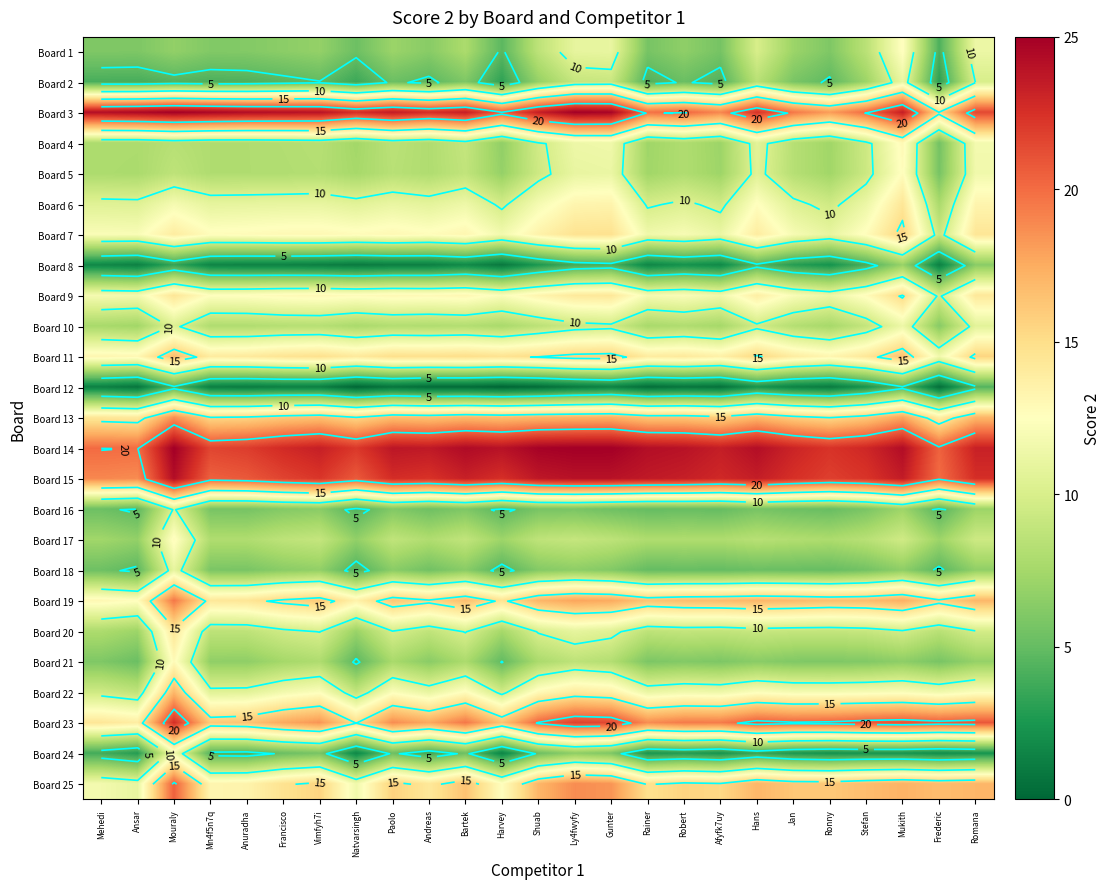

What is the difference between the highest and lowest values at Robert?

23.2